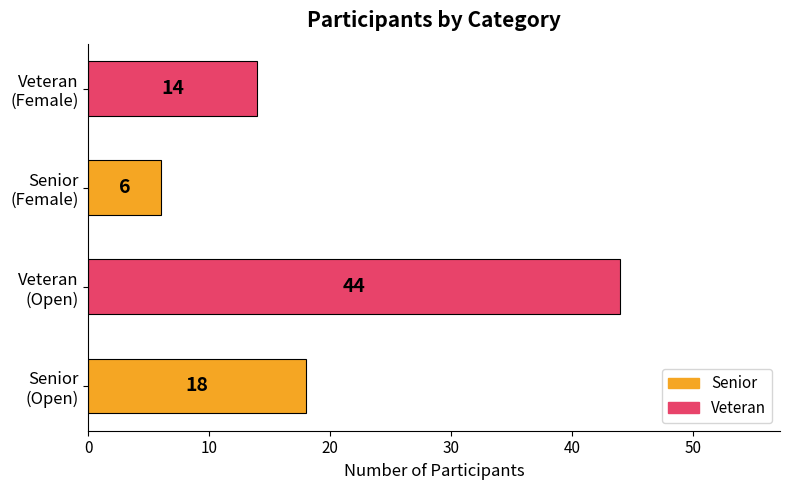

How many values are between 14 and 44?

3